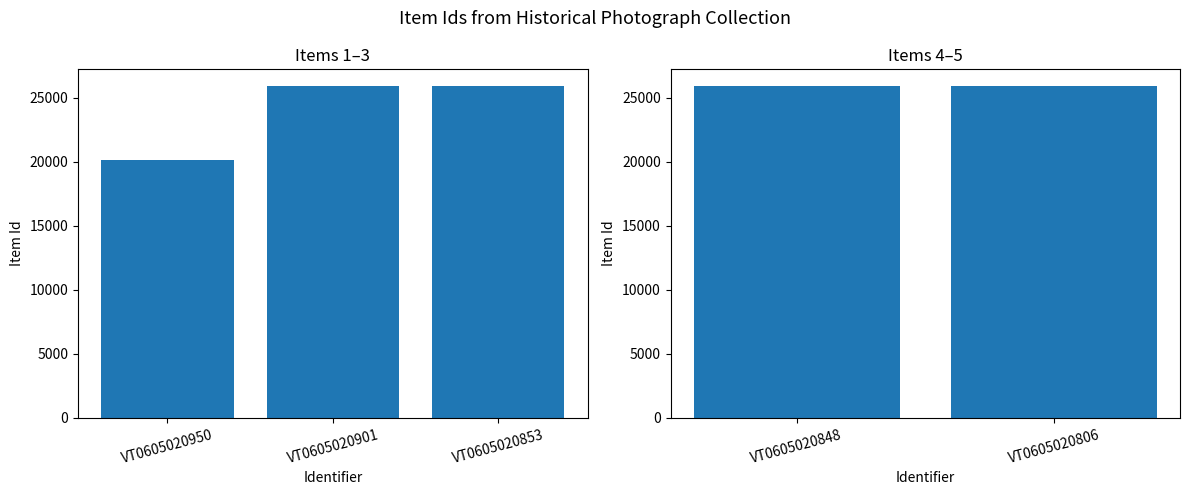

Does the chart contain stacked bars?

No